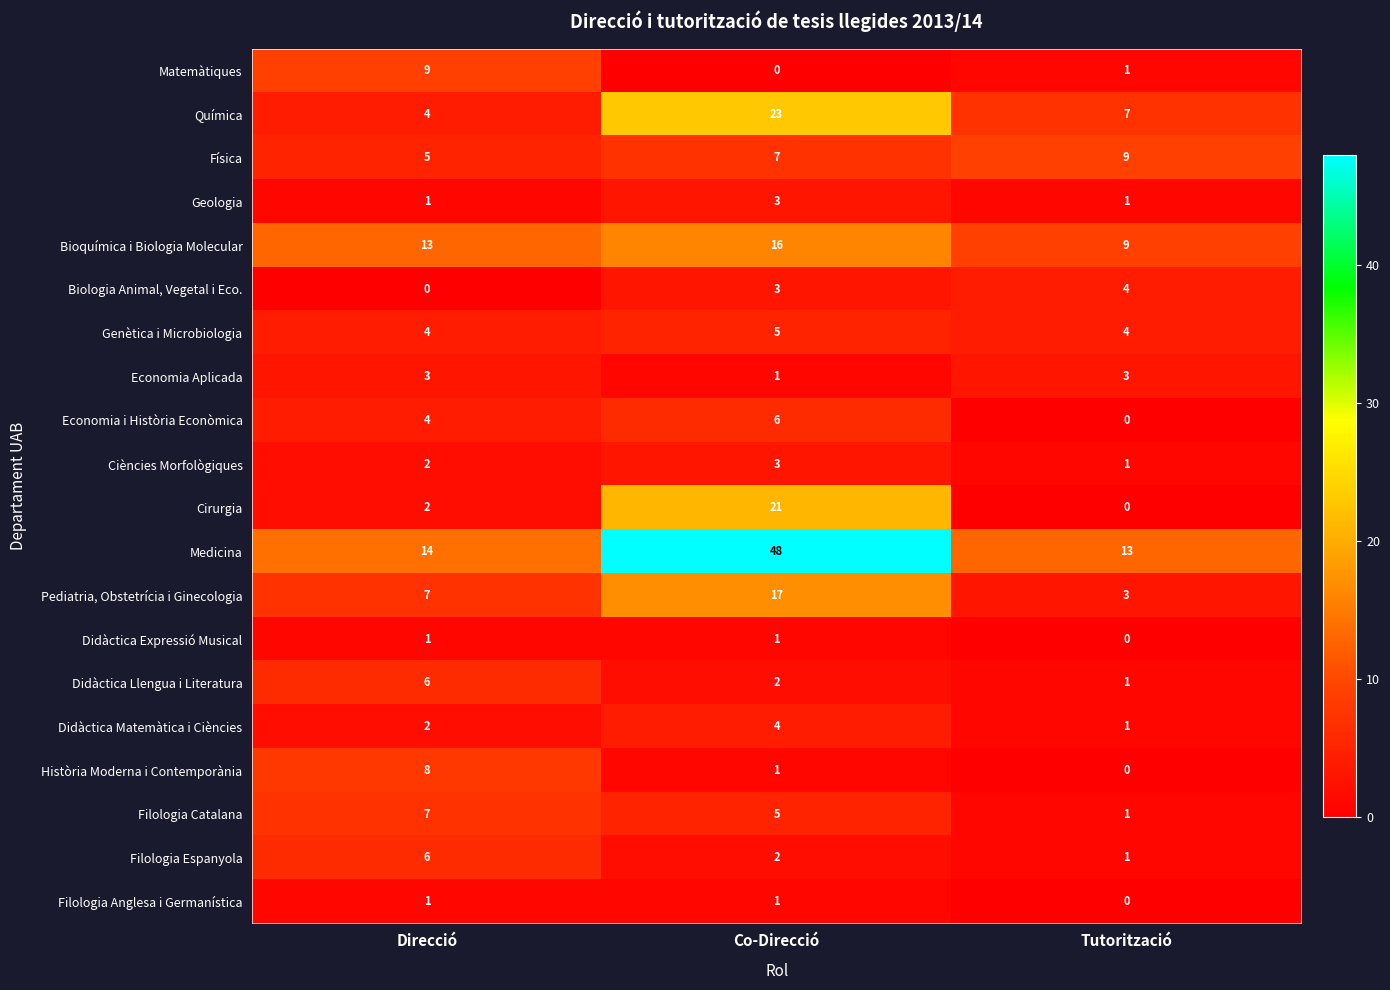

The Filologia Anglesa i Germanística series shows 2 at Co-Direcció. True or false?

False